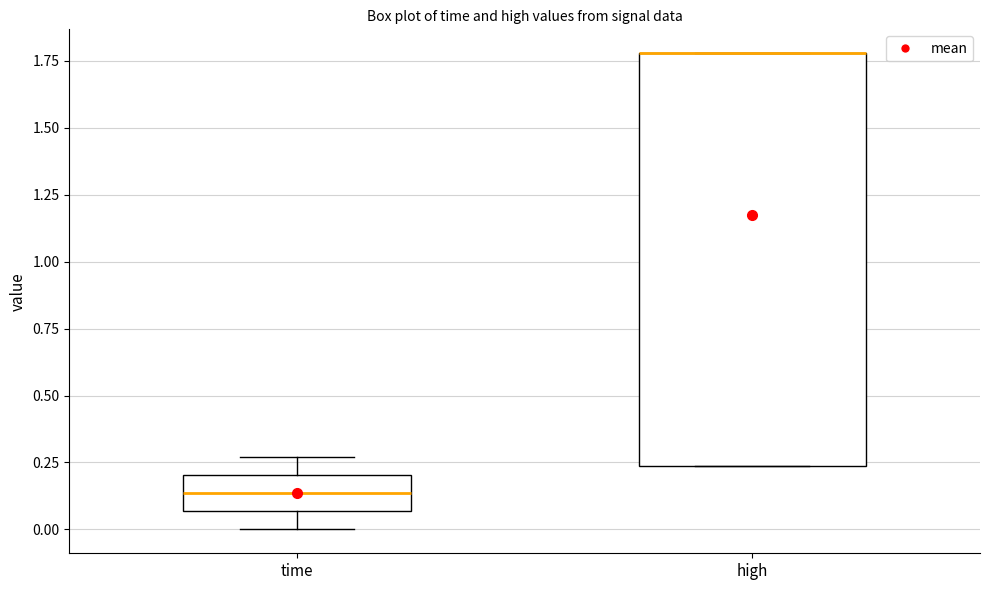

Where does the median line of the box for time sit on the y-axis? The values are not printed on the chart, so give them approximately, as read against the axis.

0.15